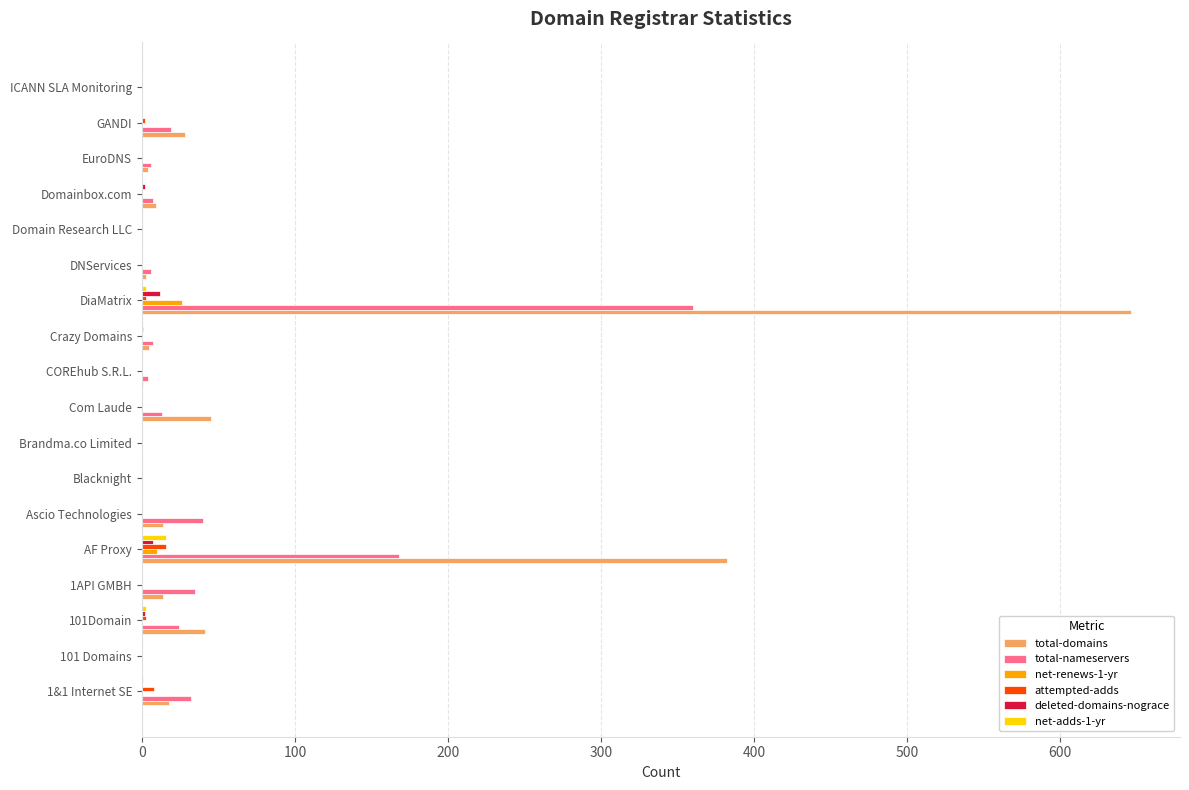

At which category is the sum across all series the highest?

DiaMatrix